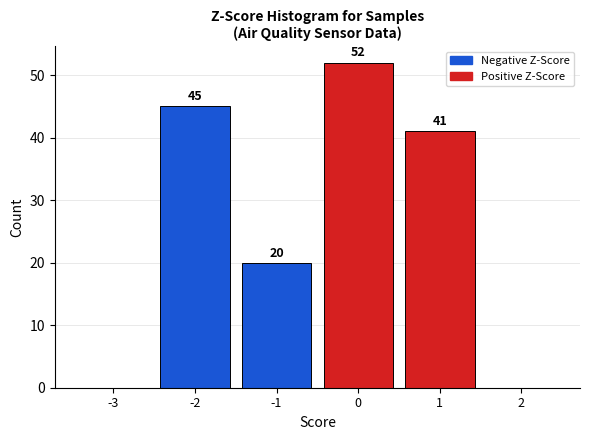

Reading left to right, transcribe all the data shown in this chart.

-3=0	-2=45	-1=20	0=52	1=41	2=0